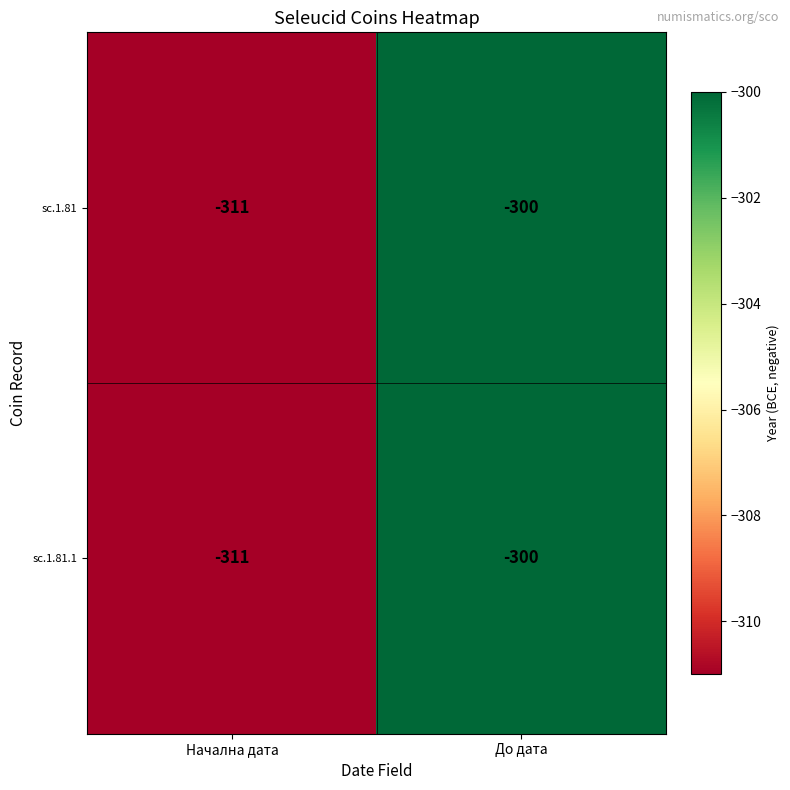

What value does the sc.1.81 series have at До дата, to the nearest 10?

-300